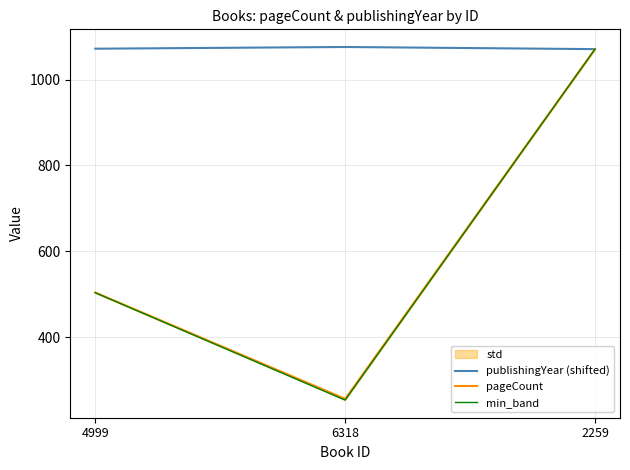

Which label corresponds to the smallest value in the chart?

6318